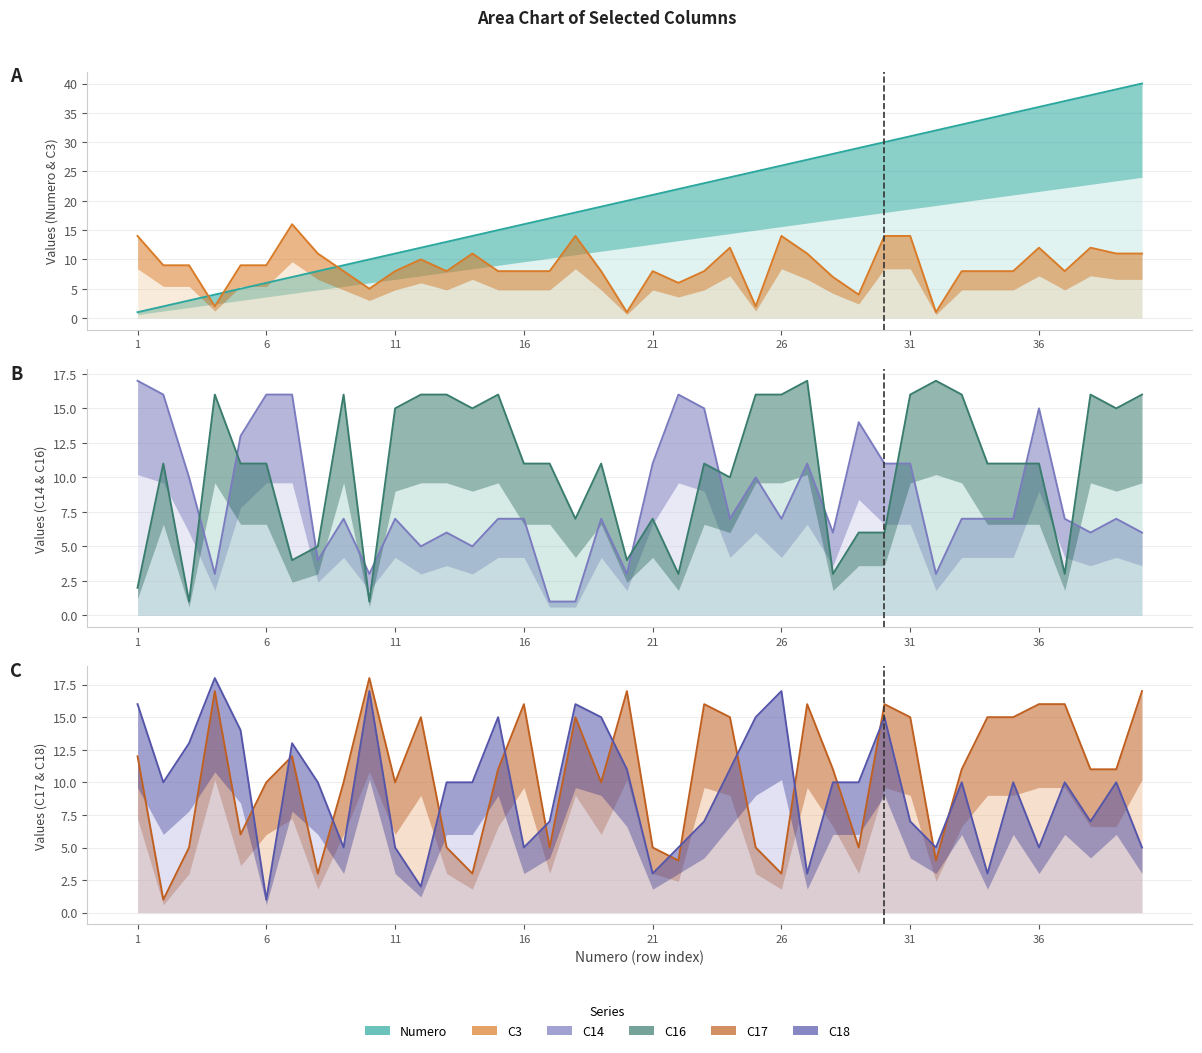

At how many categories does at least one series exceed 11?

39